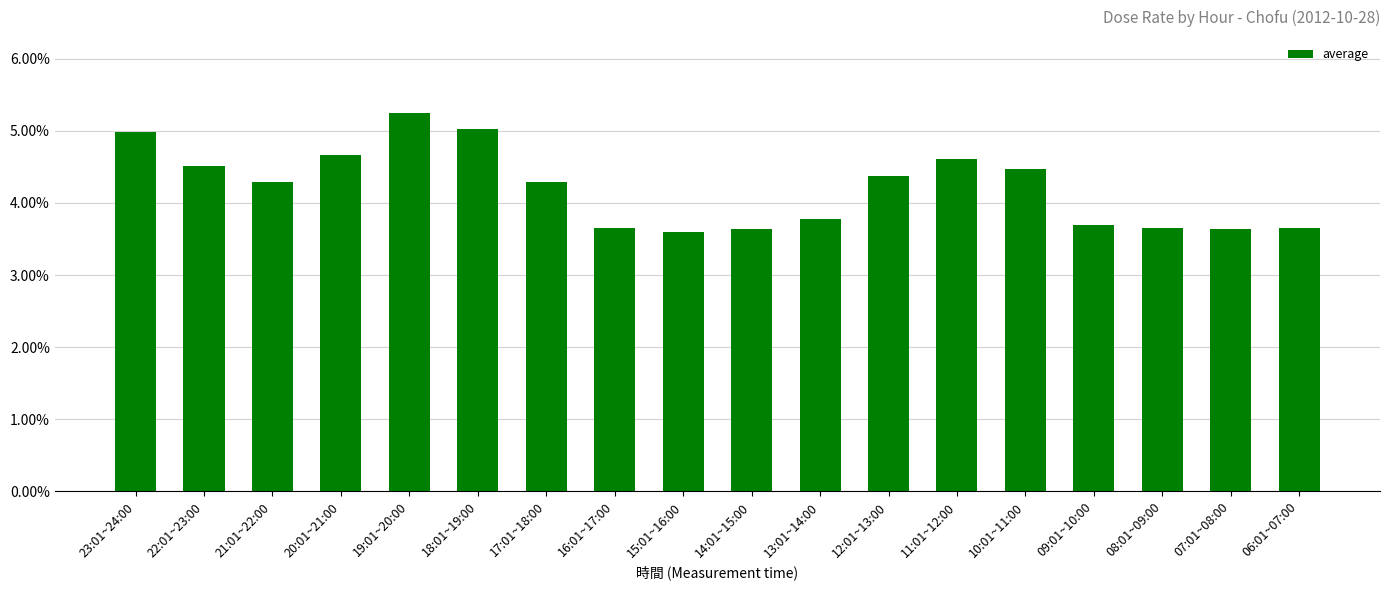

Rank the categories by value from highest to lowest.

19:01~20:00, 18:01~19:00, 23:01~24:00, 20:01~21:00, 11:01~12:00, 22:01~23:00, 10:01~11:00, 12:01~13:00, 21:01~22:00, 17:01~18:00, 13:01~14:00, 09:01~10:00, 16:01~17:00, 08:01~09:00, 06:01~07:00, 14:01~15:00, 07:01~08:00, 15:01~16:00